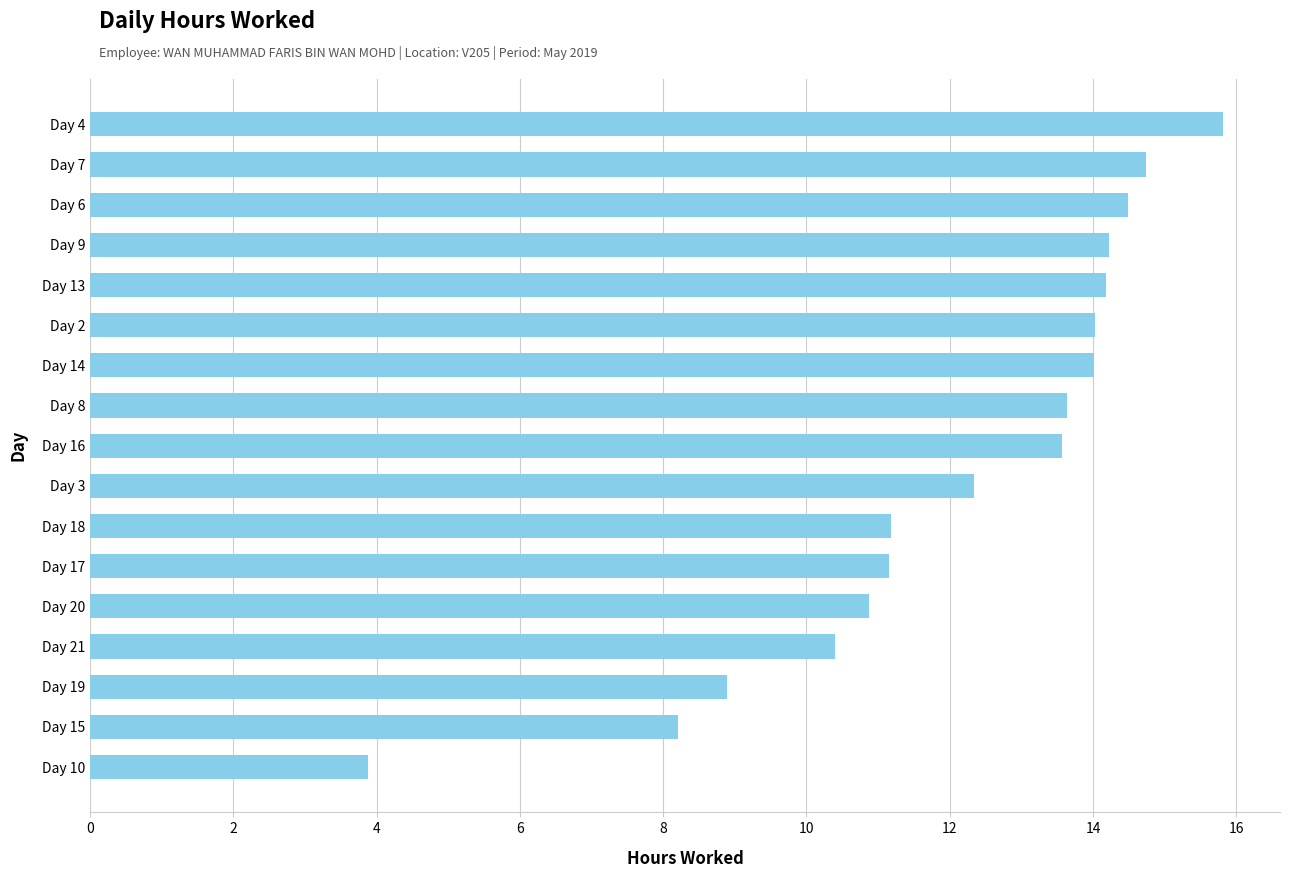

Is it true that the value at Day 13 is 4.2?

False